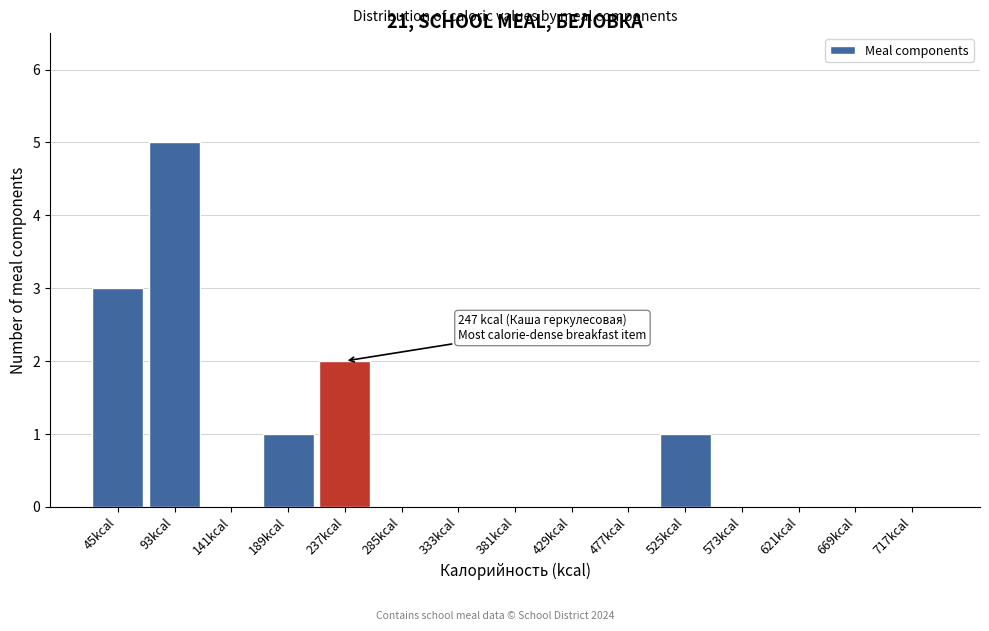

Reading right to left, extract all data points from this chart.

717kcal=0	669kcal=0	621kcal=0	573kcal=0	525kcal=1	477kcal=0	429kcal=0	381kcal=0	333kcal=0	285kcal=0	237kcal=2	189kcal=1	141kcal=0	93kcal=5	45kcal=3